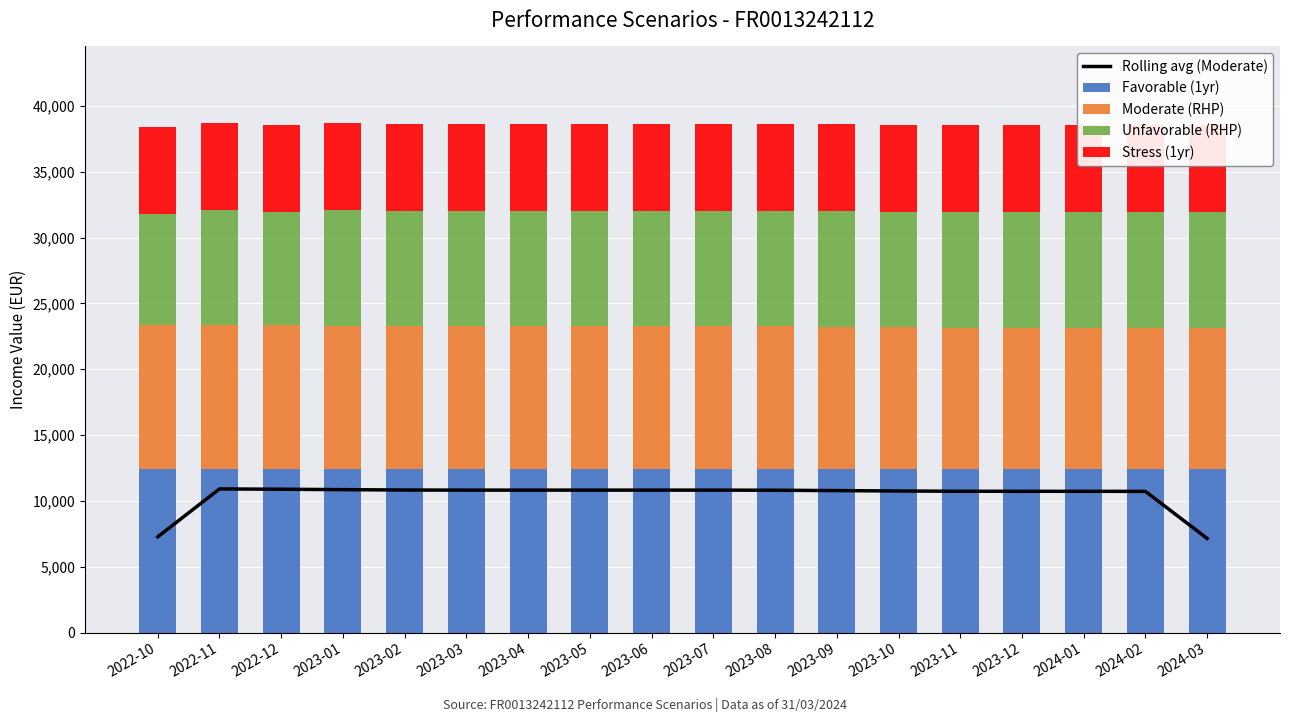

At which category is the sum across all series the highest?

2022-11